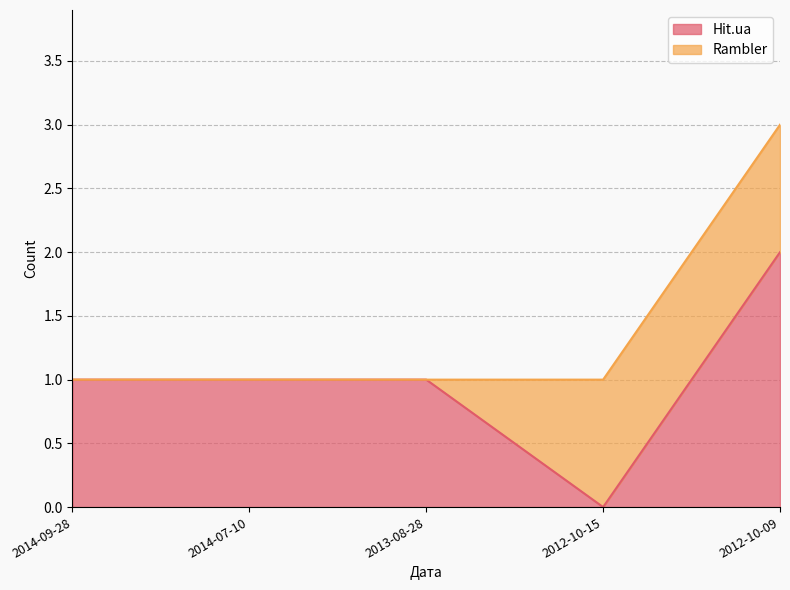

At which category does the chart reach its minimum across all series?

2012-10-15